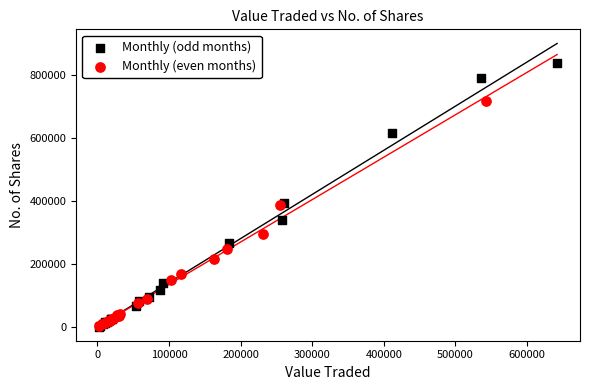

Which series contains the highest Y value?

Monthly (odd months)